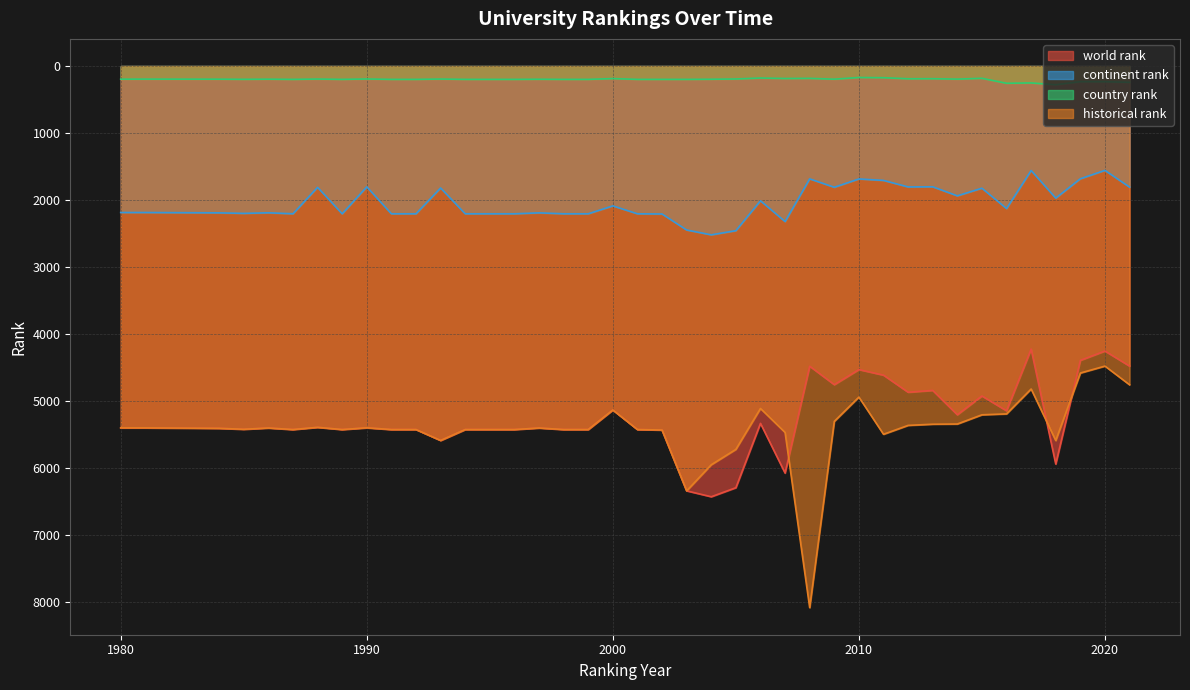

What is the value of the country rank point at the 17th from the left?

200.0